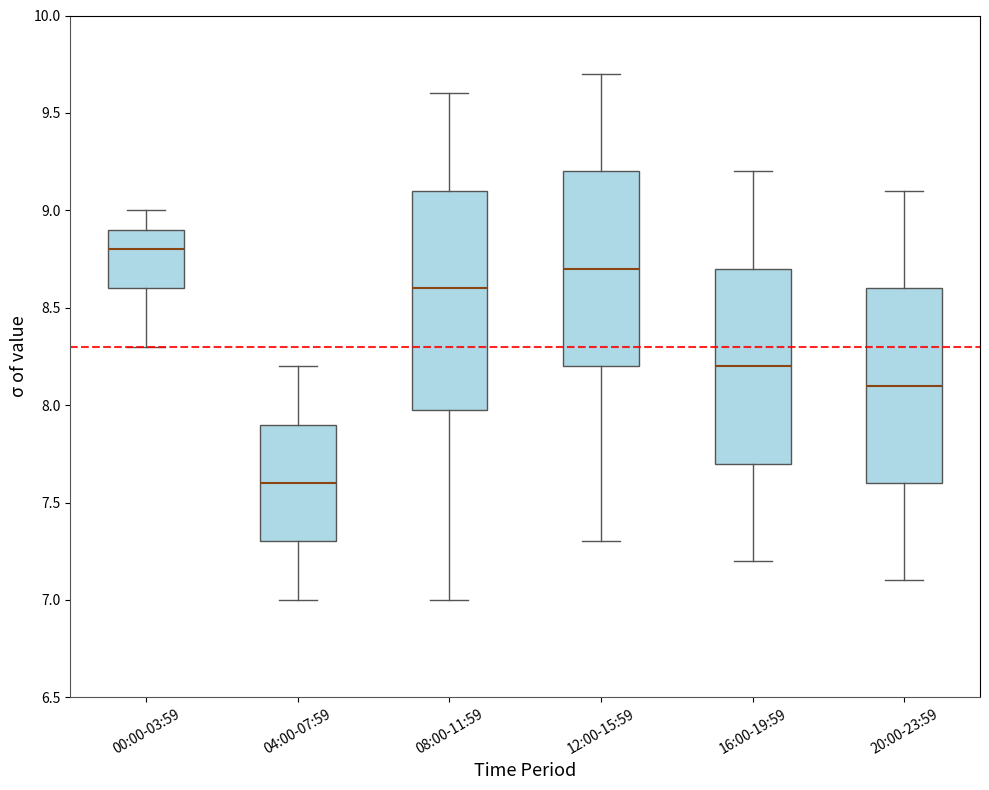

Where does the lower whisker of the box for 04:00-07:59 end on the y-axis? The values are not printed on the chart, so give them approximately, as read against the axis.

7.0